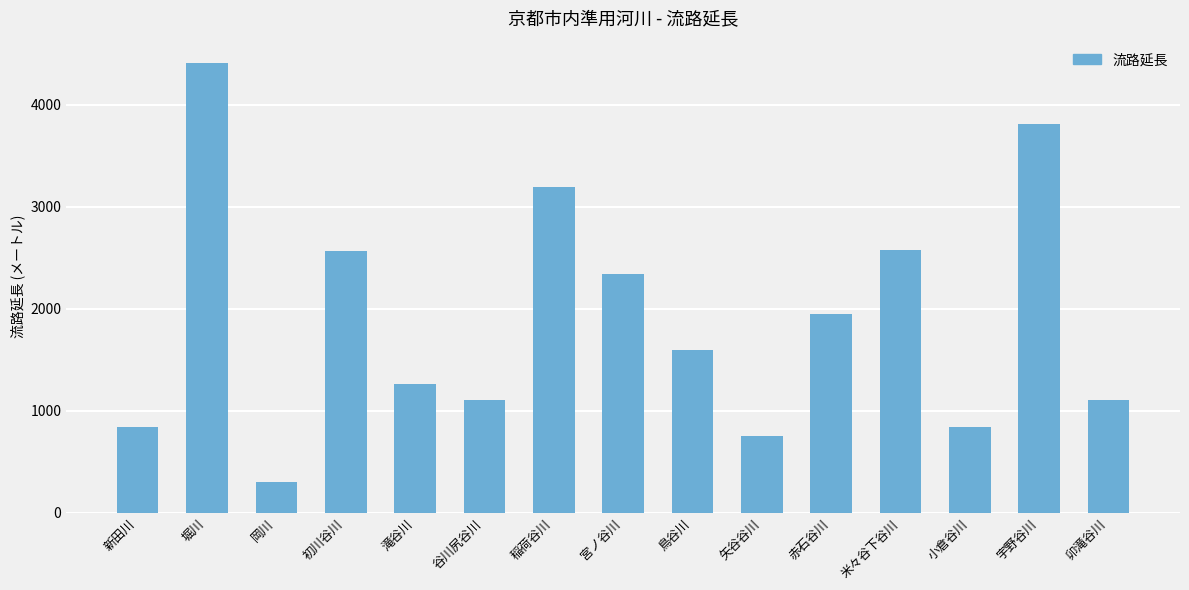

What value does the data have at 鳥谷川, to the nearest 50?

1600